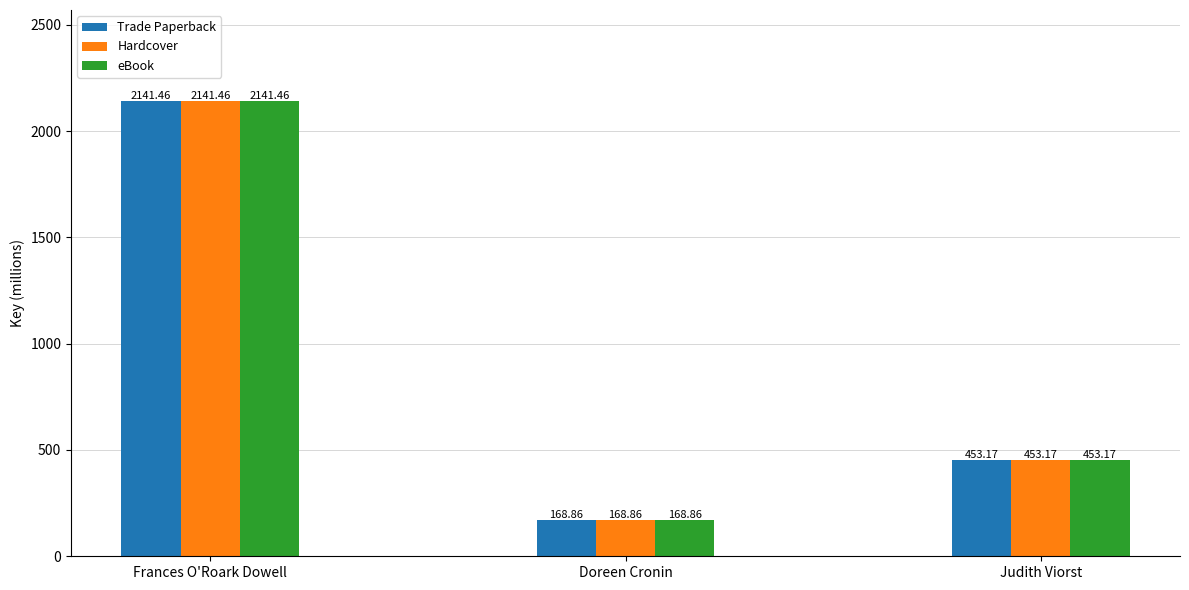

Read the eBook value at Frances O'Roark Dowell.

2141.5